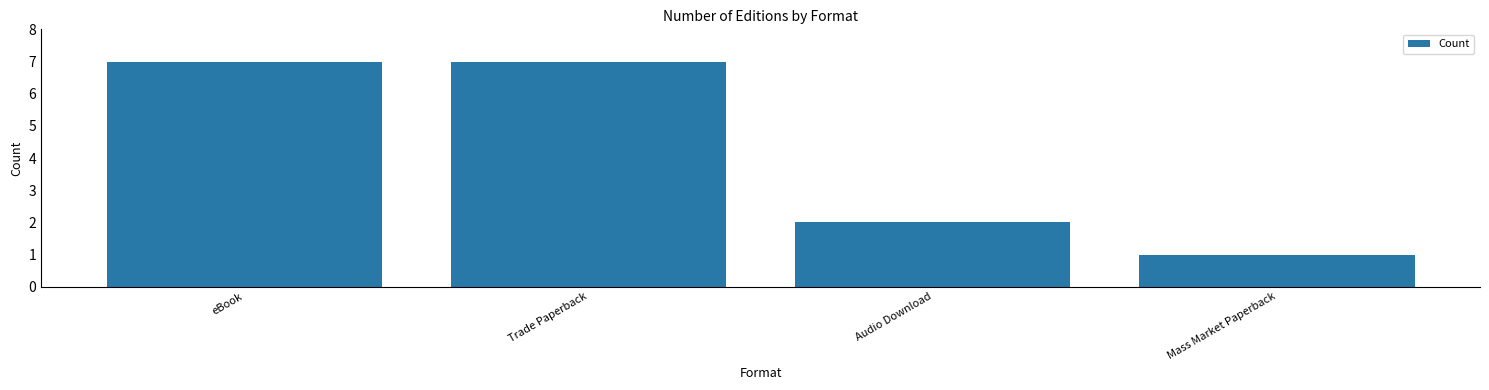

What is the value of the 3rd bar from the left?

2